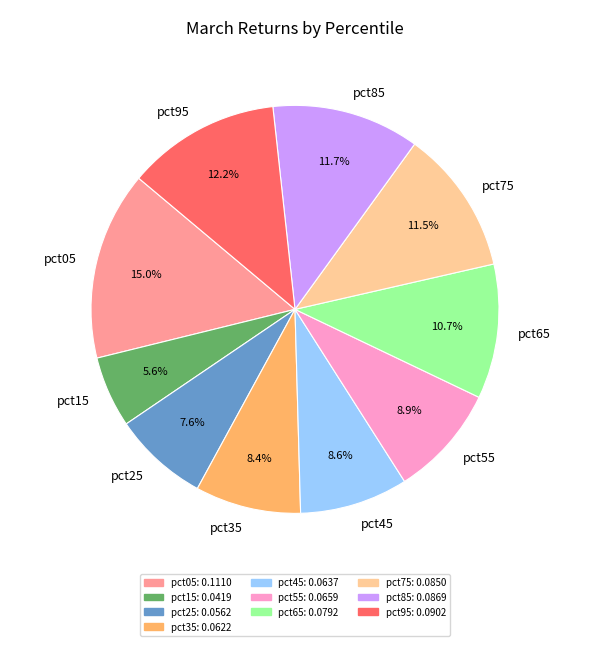

Combined, what portion of the pie is pct65 and pct05?

25.6%